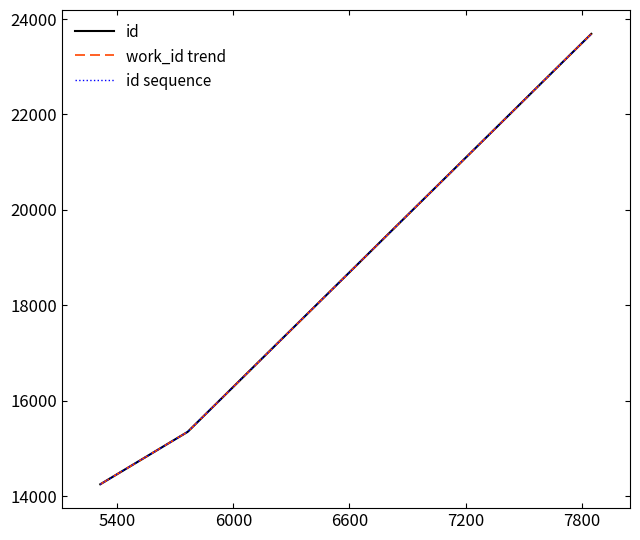

List the series in order of their peak value, highest first.

id, work_id trend, id sequence